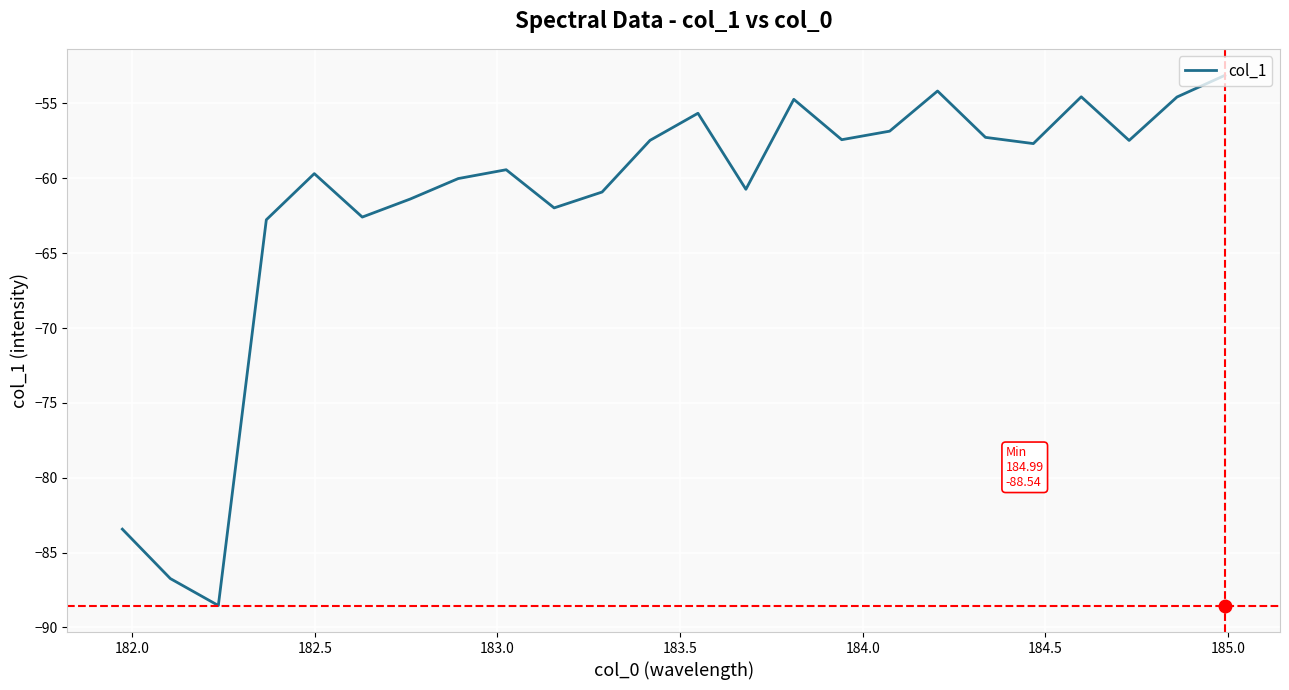

What is the sum of all values?

-1479.1